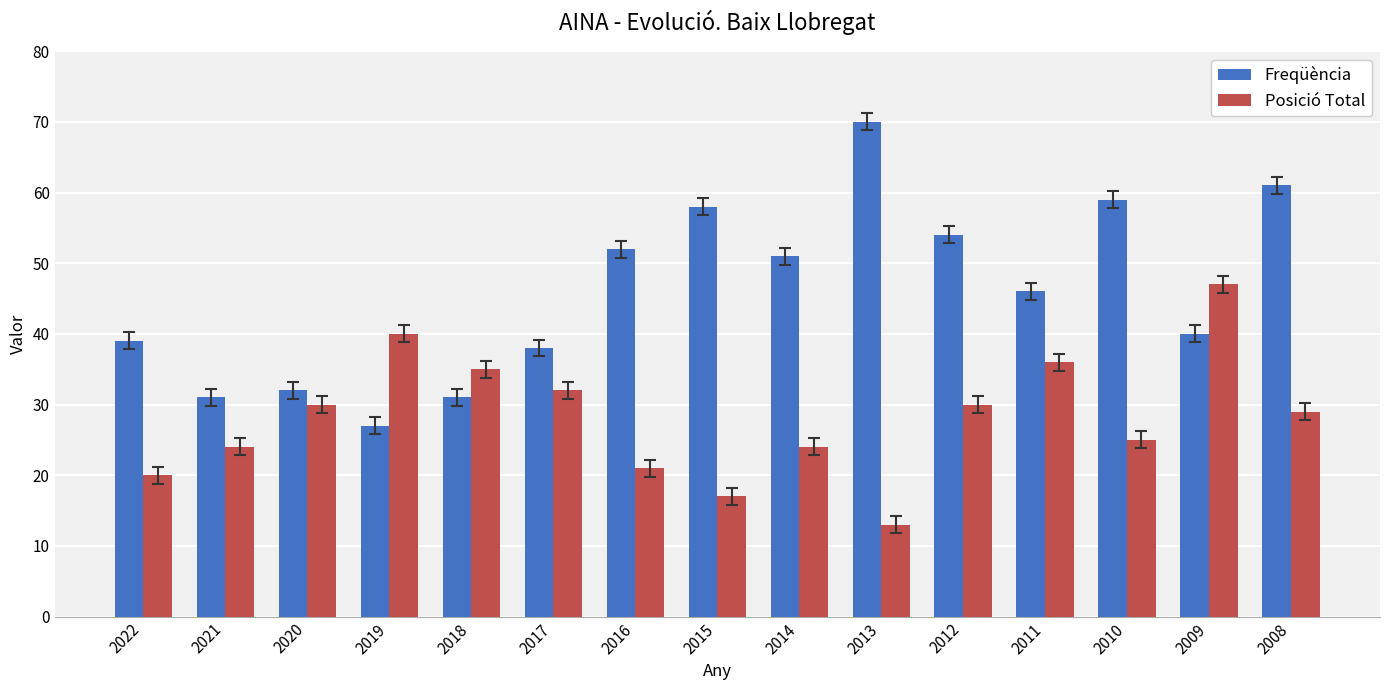

What is the sum of all Freqüència values?

689